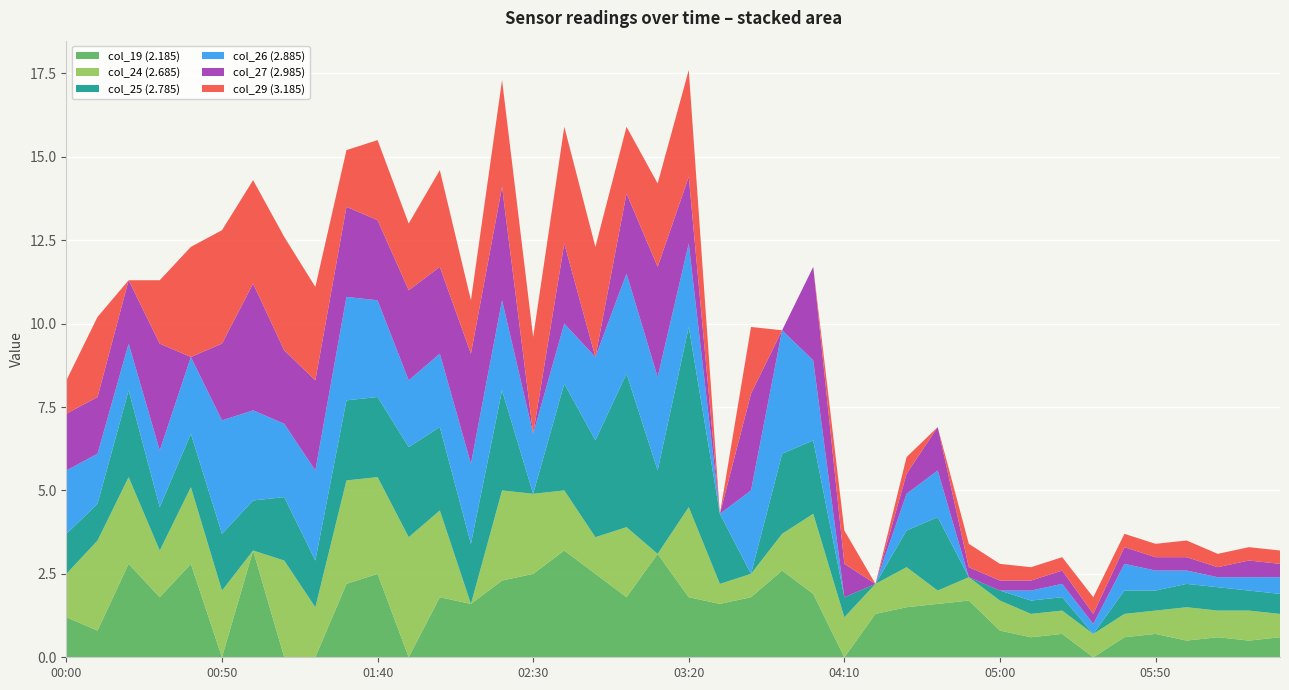

What is the highest value of the col_19 (2.185) series?

3.2